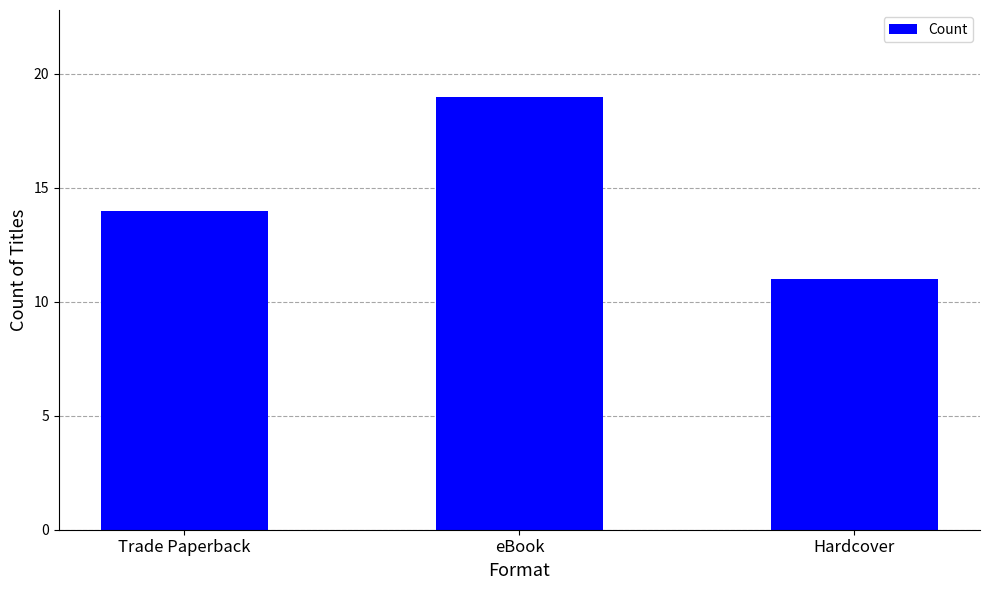

At which label is the value closest to 15?

Trade Paperback